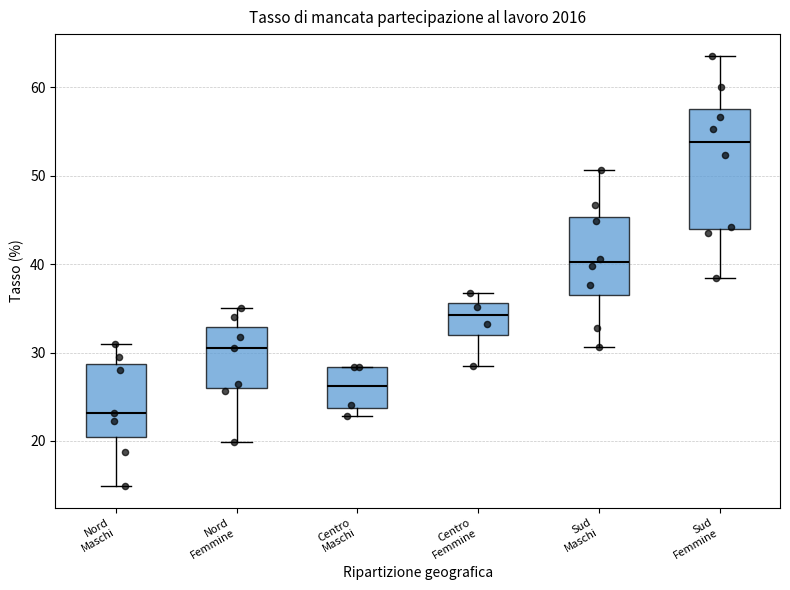

Reading left to right, read every box against the y-axis: the position of its median line, the range the box covers, and the ends of its whiskers. The values are not printed on the chart, so give them approximately, as read against the axis.

Nord Maschi: median 23, box 21 to 29, whiskers 15 to 31
Nord Femmine: median 31, box 26 to 33, whiskers 20 to 35
Centro Maschi: median 26, box 24 to 28, whiskers 23 to 28
Centro Femmine: median 34, box 32 to 36, whiskers 29 to 37
Sud Maschi: median 40, box 36 to 45, whiskers 31 to 51
Sud Femmine: median 54, box 44 to 58, whiskers 38 to 64